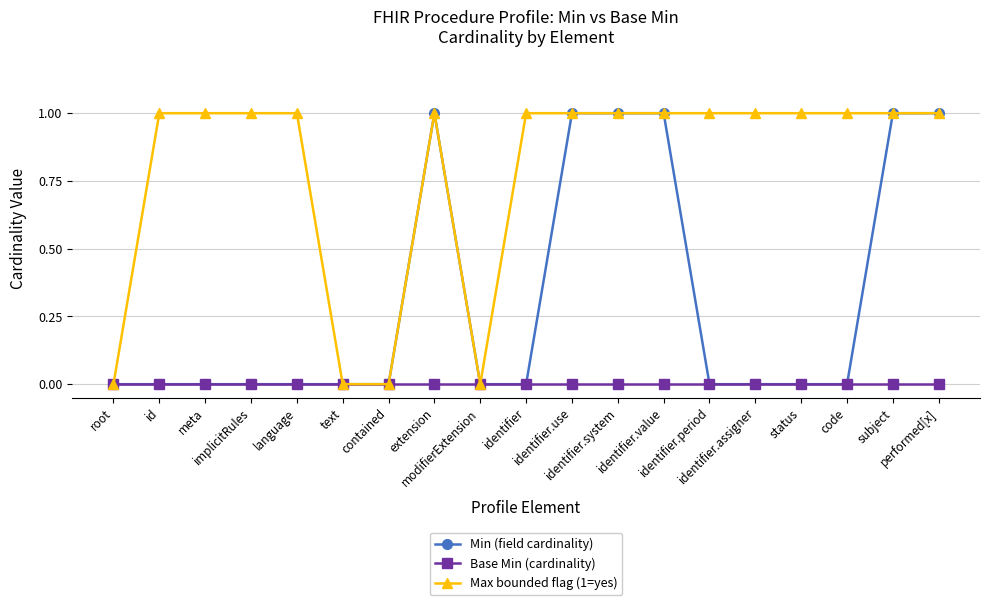

The value of Base Min (cardinality) at subject is 0. True or false?

True